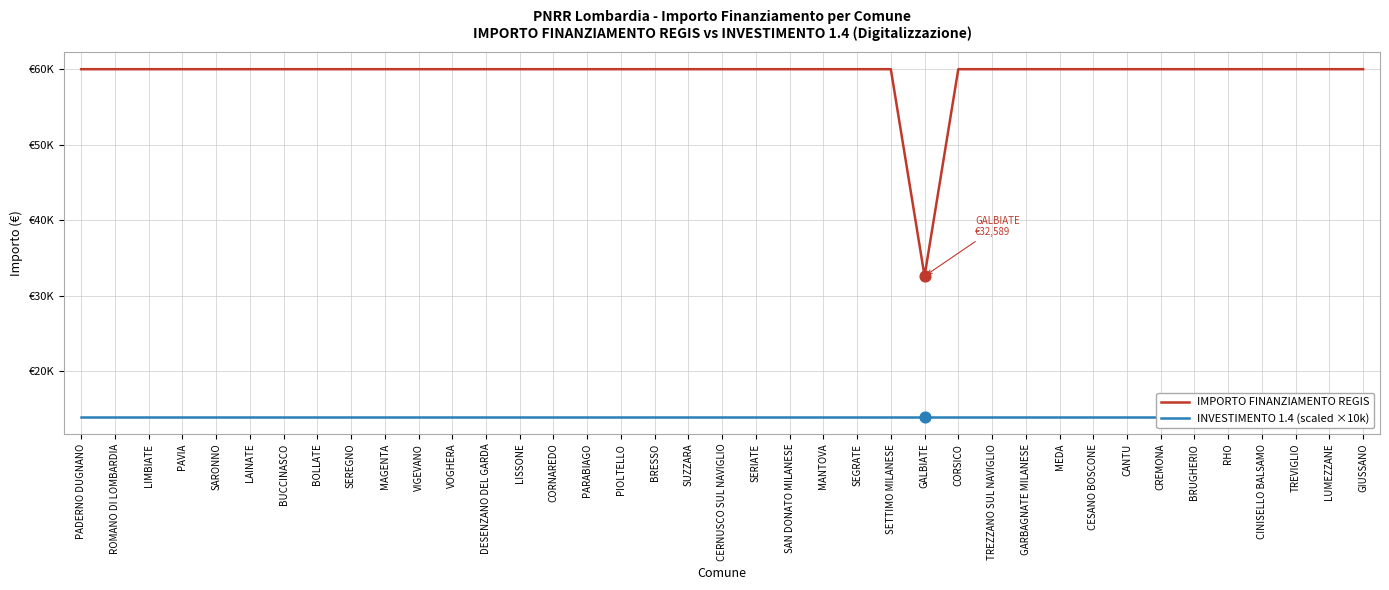

Which series has the largest total across all categories?

IMPORTO FINANZIAMENTO REGIS